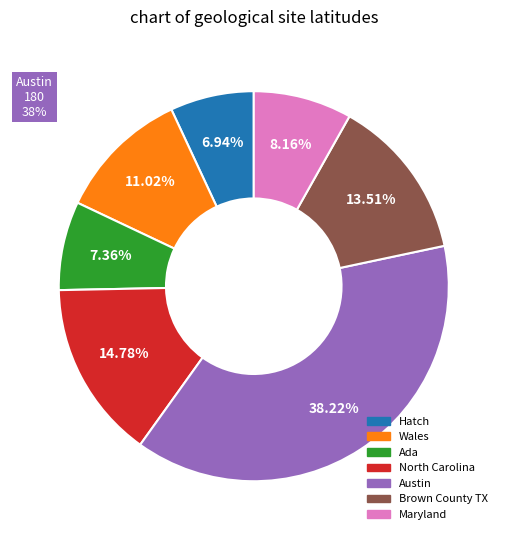

Does any single category account for the majority?

No